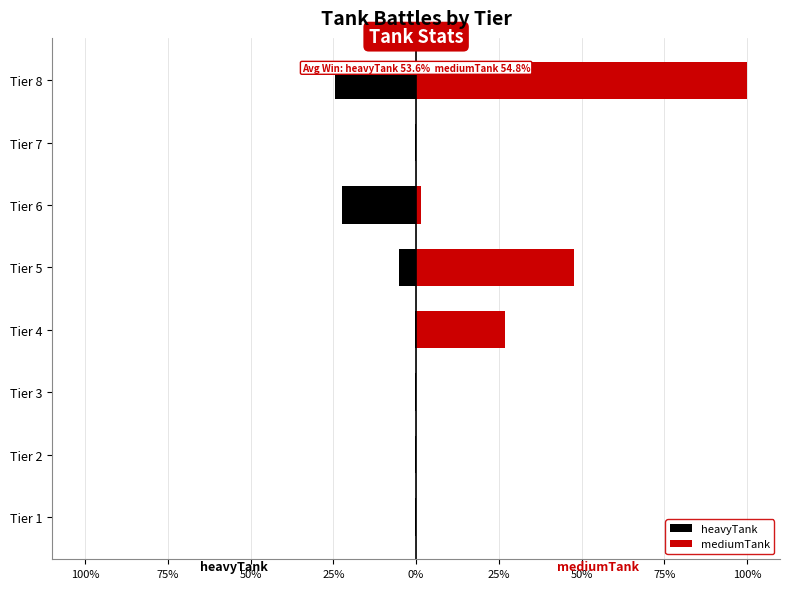

What value does the mediumTank series have at Tier 6?

1.5